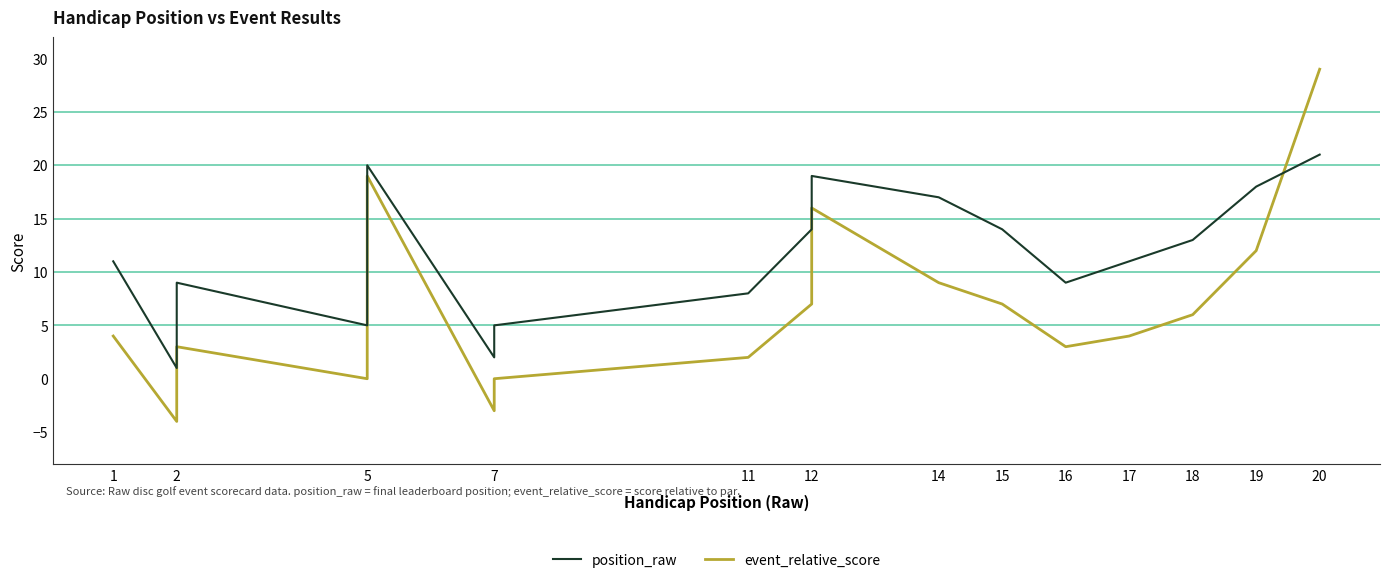

How many categories are shown in the chart?

20